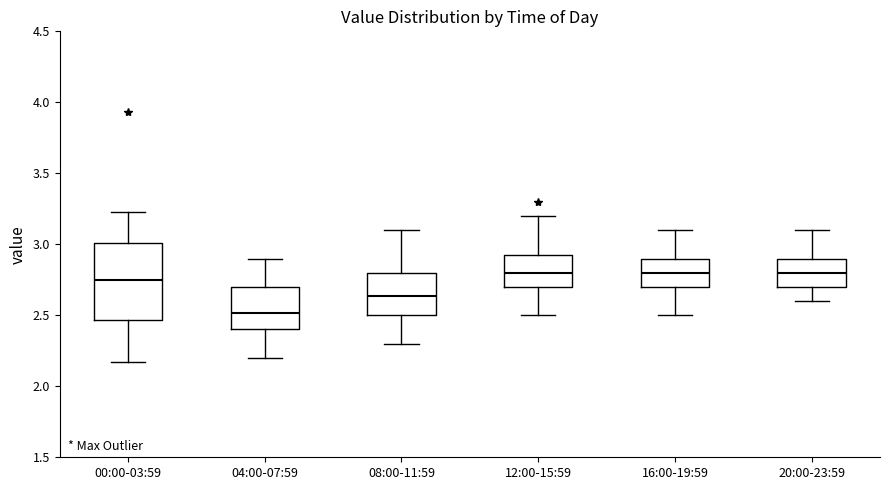

Reading left to right, read every box against the y-axis: the position of its median line, the range the box covers, and the ends of its whiskers. The values are not printed on the chart, so give them approximately, as read against the axis.

00:00-03:59: median 2.75, box 2.45 to 3.00, whiskers 2.15 to 3.25
04:00-07:59: median 2.50, box 2.40 to 2.70, whiskers 2.20 to 2.90
08:00-11:59: median 2.65, box 2.50 to 2.80, whiskers 2.30 to 3.10
12:00-15:59: median 2.80, box 2.70 to 2.95, whiskers 2.50 to 3.20
16:00-19:59: median 2.80, box 2.70 to 2.90, whiskers 2.50 to 3.10
20:00-23:59: median 2.80, box 2.70 to 2.90, whiskers 2.60 to 3.10